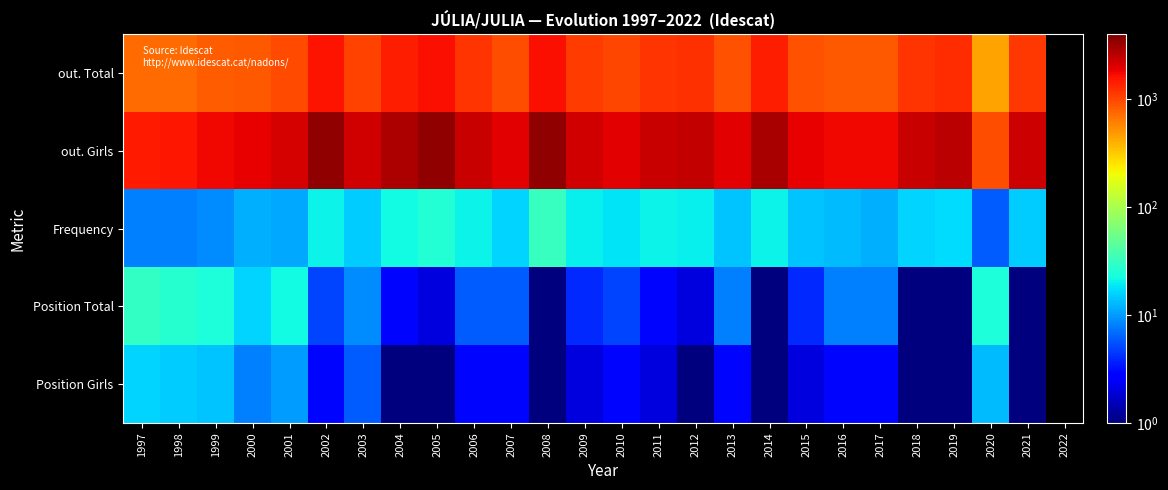

List the series in order of their peak value, highest first.

out. Girls, out. Total, Frequency, Position Total, Position Girls